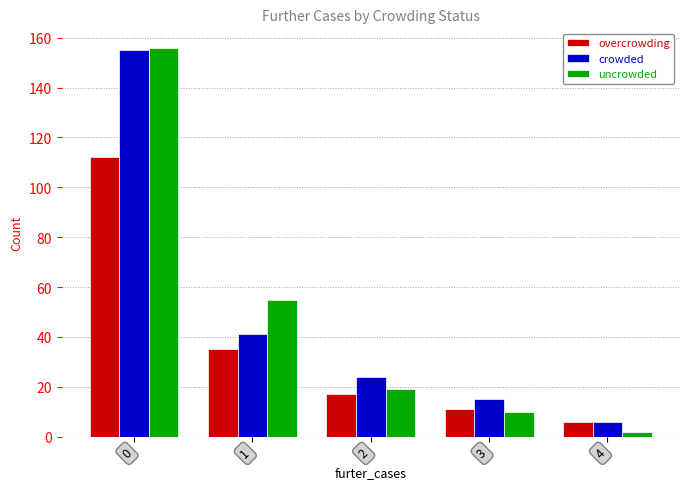

Reading right to left, extract all data points from this chart.

overcrowding: 4=6	3=11	2=17	1=35	0=112
crowded: 4=6	3=15	2=24	1=41	0=155
uncrowded: 4=2	3=10	2=19	1=55	0=156